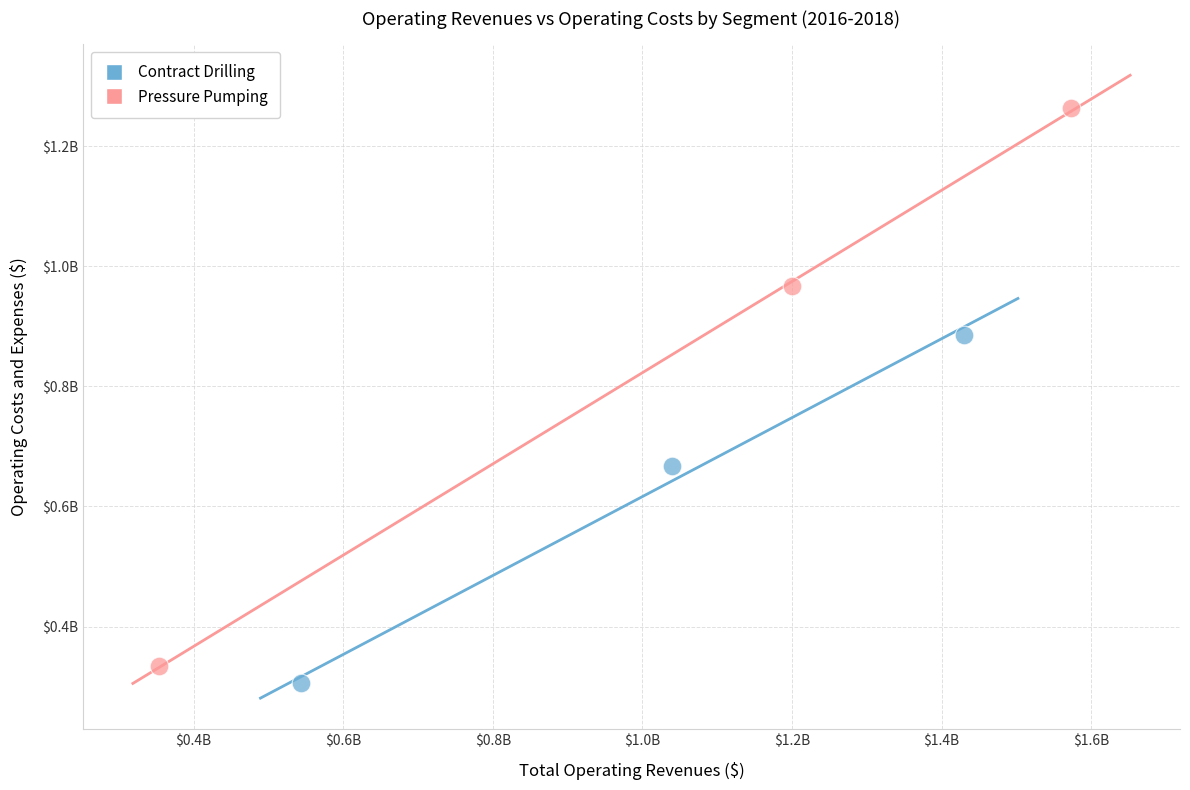

What are all the series names shown in the legend?

Contract Drilling, Pressure Pumping